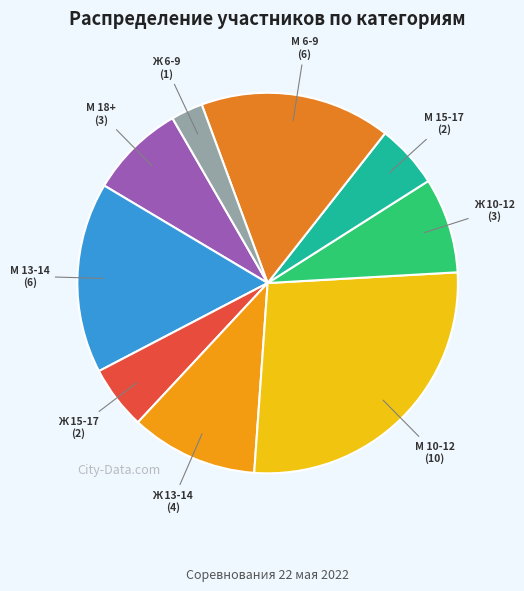

Which has a higher value, Ж 10-12 or М 13-14?

М 13-14